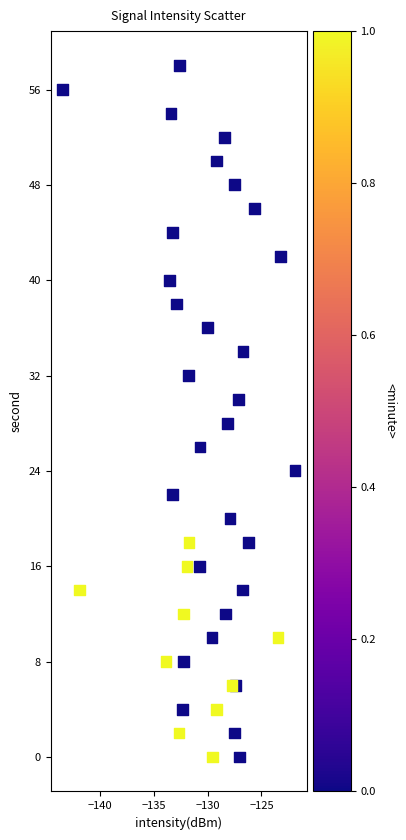

What is the range of Y values (max minus min)?

58